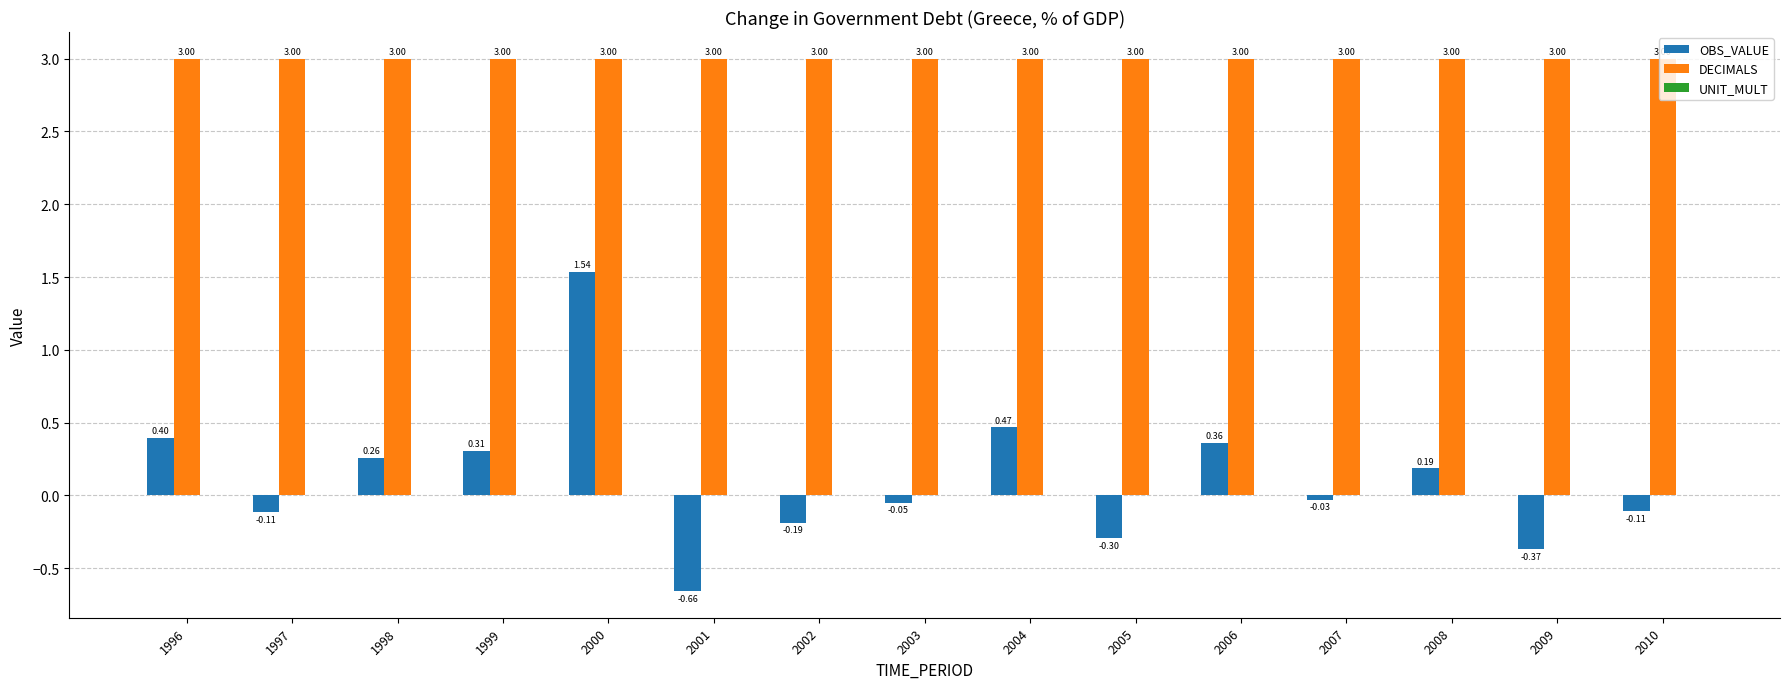

How many categories are shown in the chart?

15